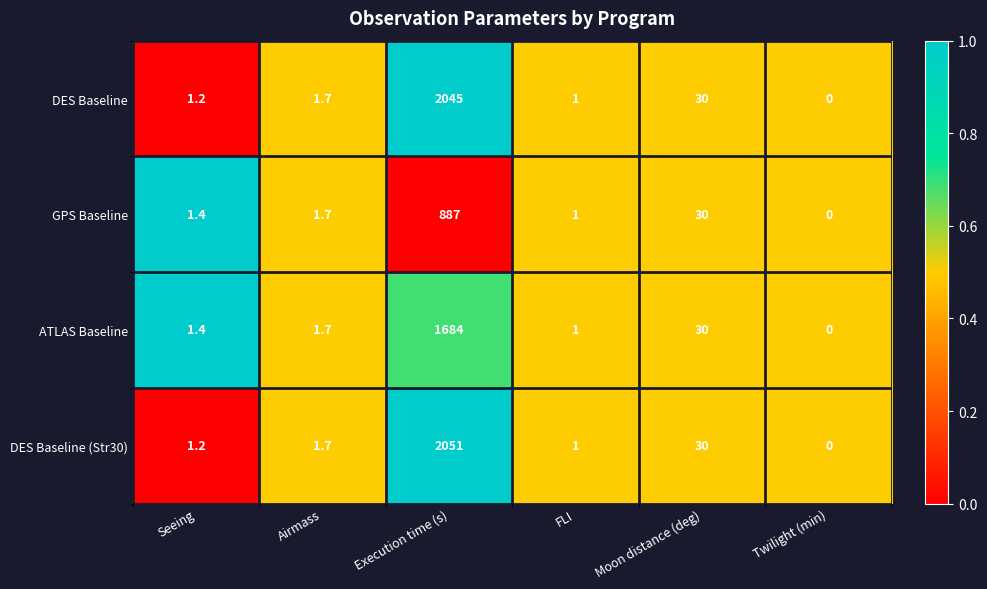

At which label does DES Baseline (Str30) first exceed 1?

Seeing